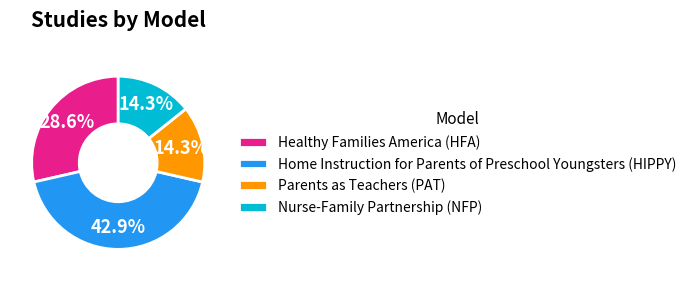

What is the largest slice in the pie chart?

Home Instruction for Parents of Preschool Youngsters (HIPPY)